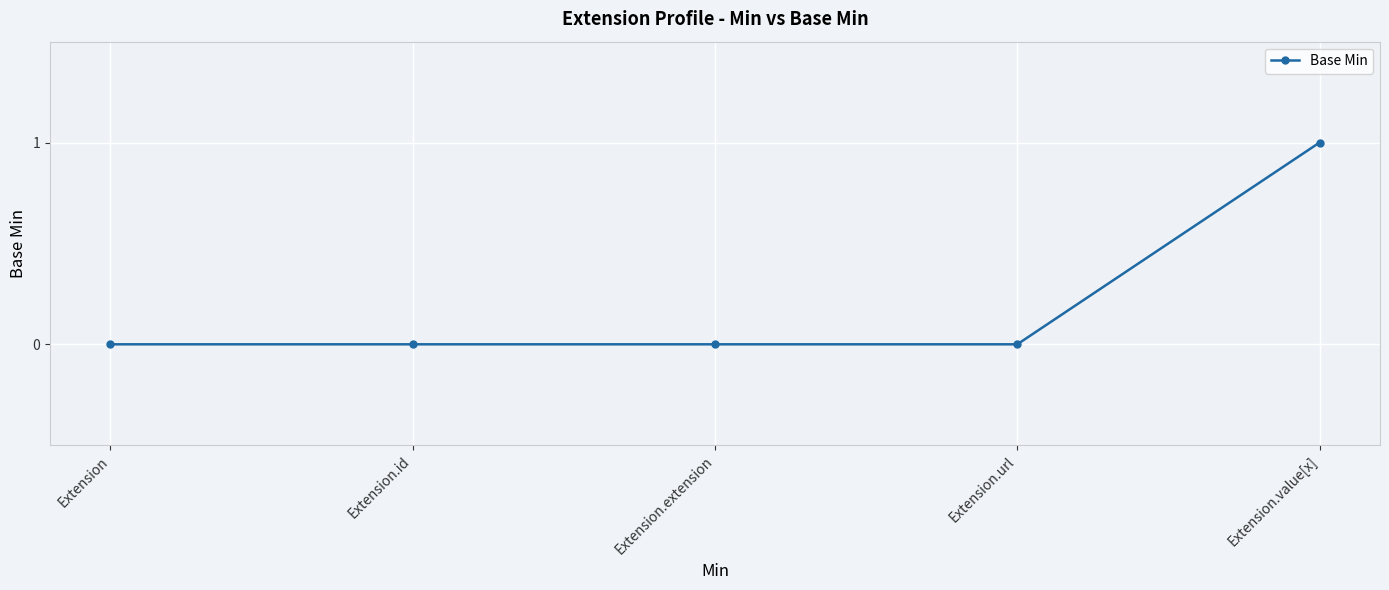

What position from the right is Extension.id?

4